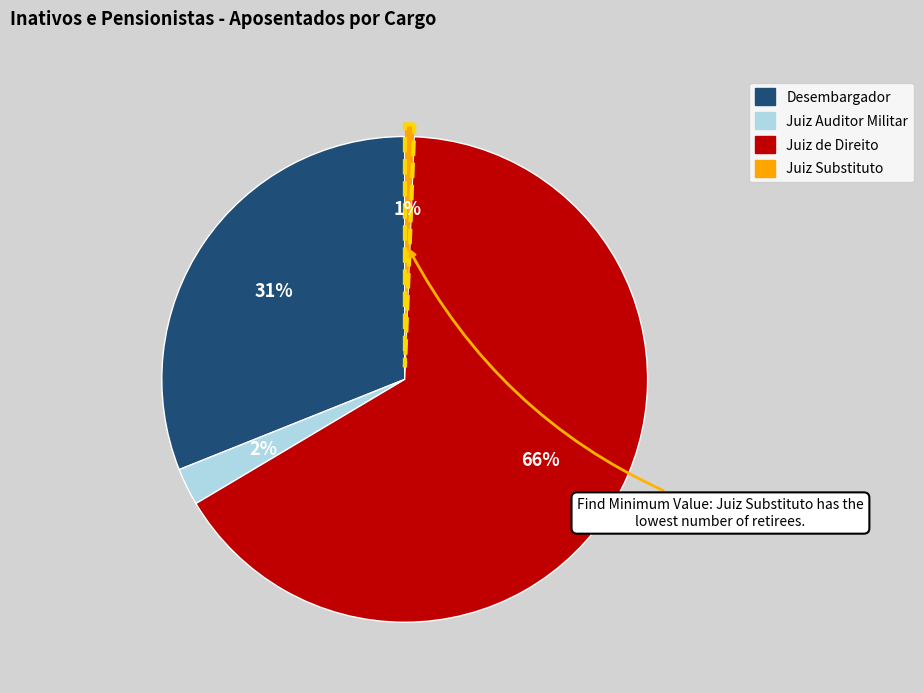

What percentage is the Juiz Auditor Militar slice, to the nearest percent?

2%